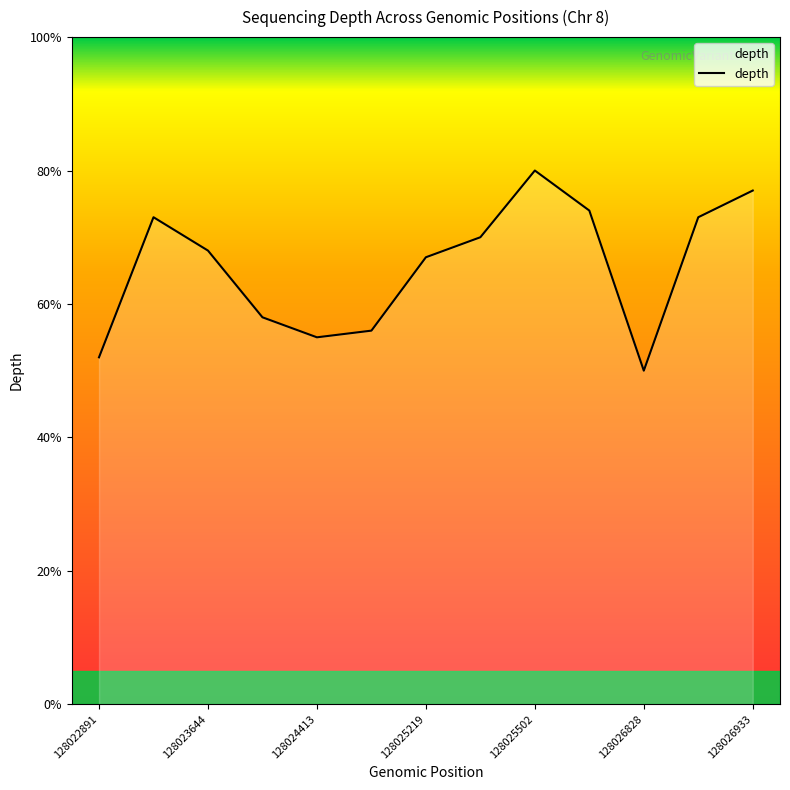

What is the maximum value shown in the chart?

80